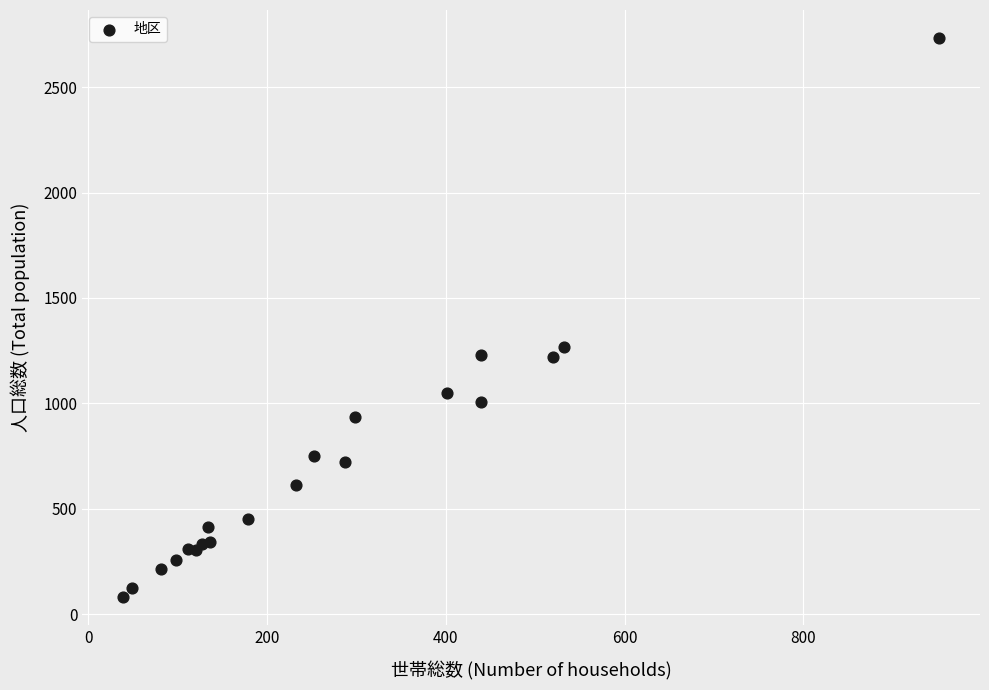

What Y value in the scatter plot is closest to 1407?

1265